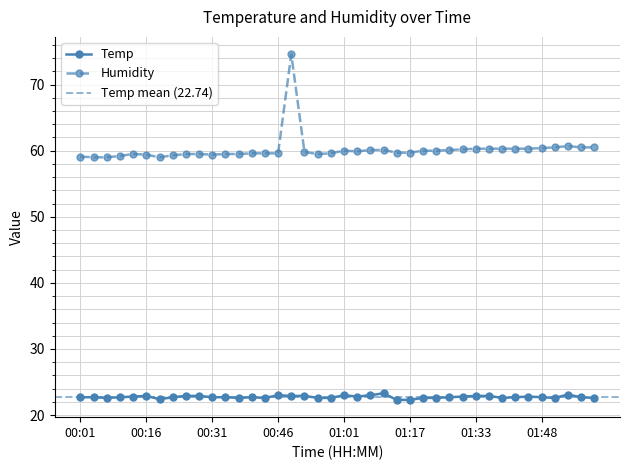

Reading left to right, what are all the values shown in this chart?

Temp: 00:01=22.7	00:04=22.7	00:07=22.6	00:10=22.7	00:13=22.8	00:16=22.9	00:19=22.4	00:22=22.7	00:25=22.9	00:28=22.9	00:31=22.7	00:34=22.7	00:37=22.6	00:40=22.7	00:43=22.6	00:46=23.0	00:49=22.9	00:52=22.9	00:55=22.6	00:58=22.6	01:01=23.0	01:05=22.8	01:08=23.0	01:11=23.3	01:14=22.3	01:17=22.3	01:20=22.6	01:24=22.6	01:27=22.7	01:30=22.8	01:33=22.9	01:36=22.9	01:39=22.6	01:42=22.7	01:45=22.8	01:48=22.7	01:51=22.6	01:54=23.1	01:58=22.7	02:01=22.6
Humidity: 00:01=59.1	00:04=59.0	00:07=59.0	00:10=59.2	00:13=59.5	00:16=59.4	00:19=59.0	00:22=59.3	00:25=59.5	00:28=59.5	00:31=59.4	00:34=59.5	00:37=59.5	00:40=59.6	00:43=59.6	00:46=59.6	00:49=74.6	00:52=59.8	00:55=59.5	00:58=59.6	01:01=60.0	01:05=59.9	01:08=60.1	01:11=60.1	01:14=59.7	01:17=59.7	01:20=60.0	01:24=60.0	01:27=60.1	01:30=60.2	01:33=60.3	01:36=60.3	01:39=60.3	01:42=60.3	01:45=60.3	01:48=60.4	01:51=60.5	01:54=60.7	01:58=60.5	02:01=60.5